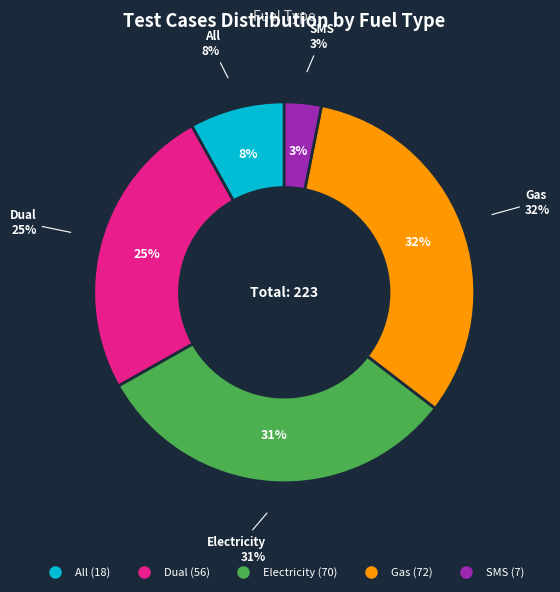

What is the smallest slice in the pie chart?

SMS